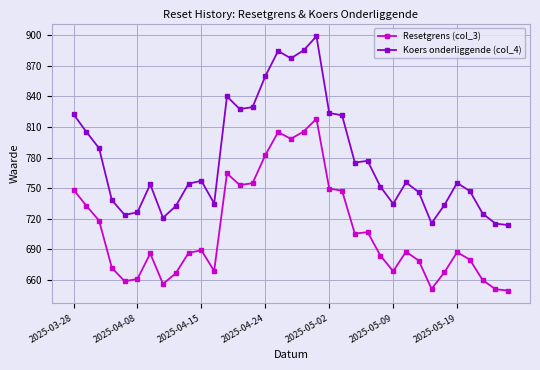

Rank the series by their maximum value, from lowest to highest.

Resetgrens (col_3), Koers onderliggende (col_4)